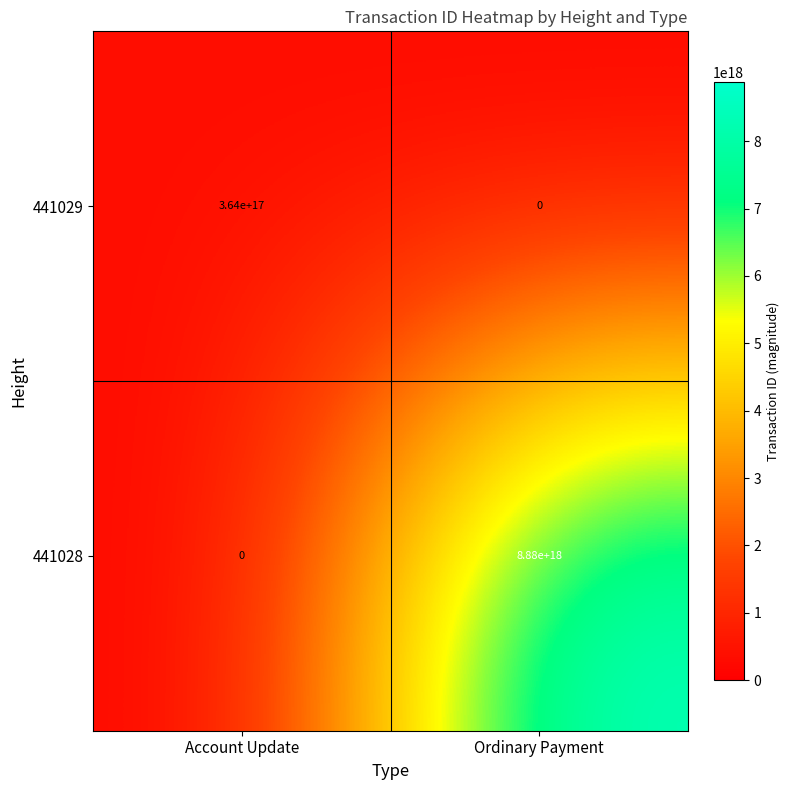

At which label does 441028 reach its minimum?

Account Update